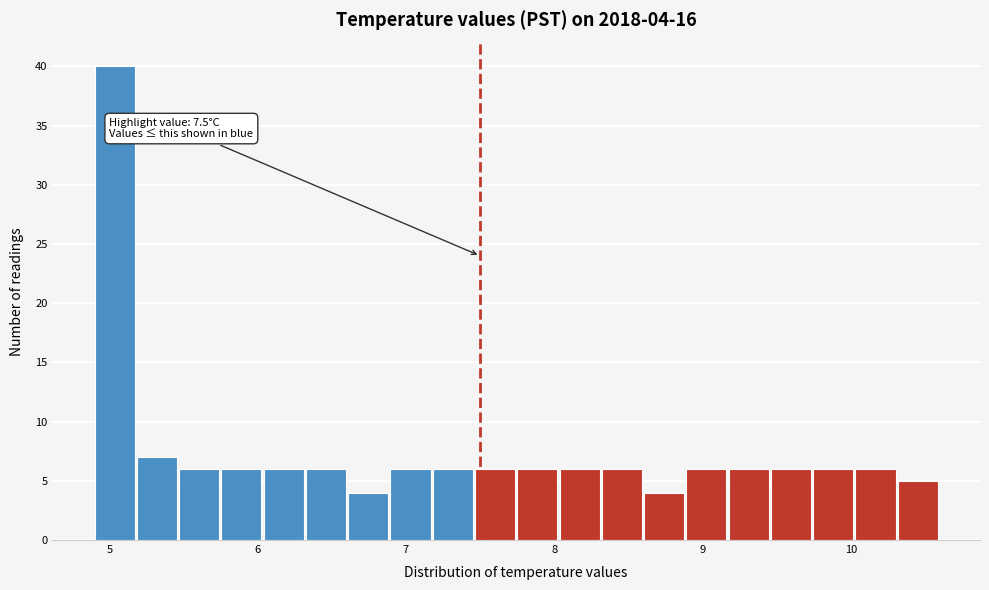

Around what value on the x-axis is the tallest bar? Give the approximate position of its centre, as read against the axis.

5.0